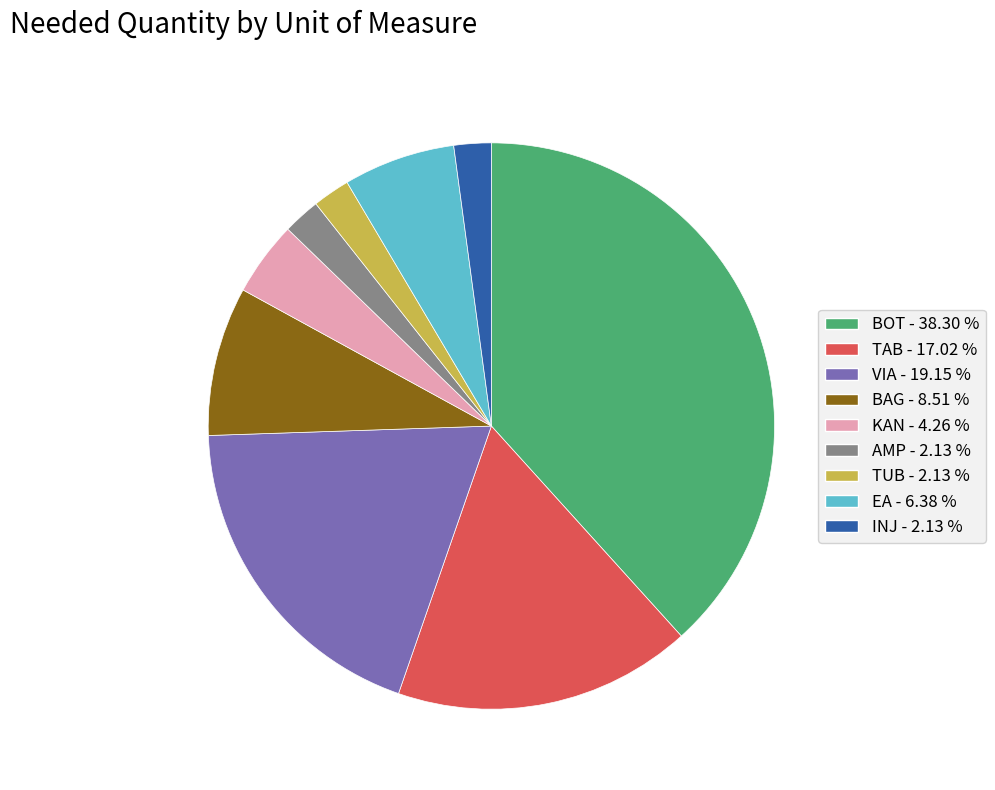

What is the ratio of the value at VIA - 19.15 % to the value at AMP - 2.13 %?

9.0